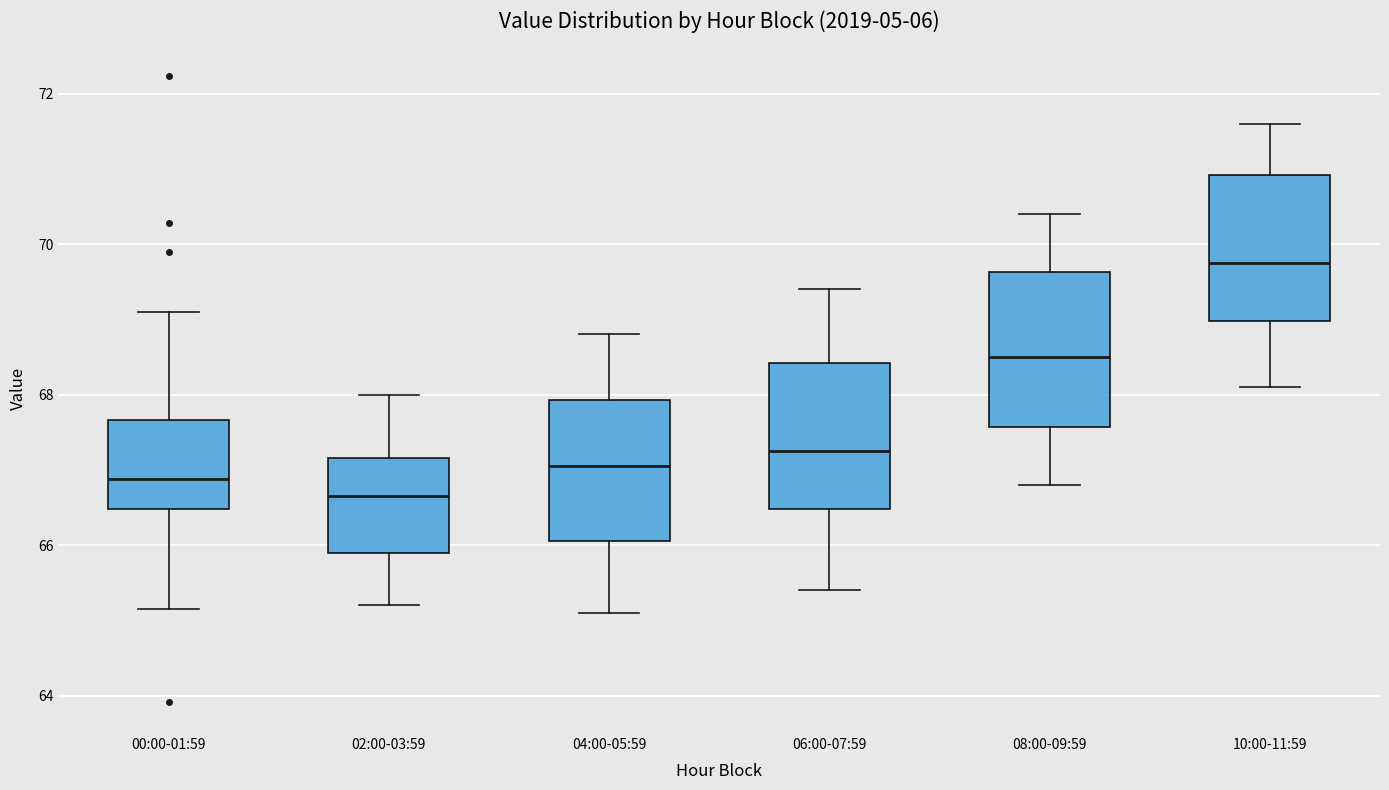

Reading left to right, read every box against the y-axis: the position of its median line, the range the box covers, and the ends of its whiskers. The values are not printed on the chart, so give them approximately, as read against the axis.

00:00-01:59: median 66.8, box 66.4 to 67.6, whiskers 65.2 to 69.2
02:00-03:59: median 66.6, box 66.0 to 67.2, whiskers 65.2 to 68.0
04:00-05:59: median 67.0, box 66.0 to 68.0, whiskers 65.2 to 68.8
06:00-07:59: median 67.2, box 66.4 to 68.4, whiskers 65.4 to 69.4
08:00-09:59: median 68.6, box 67.6 to 69.6, whiskers 66.8 to 70.4
10:00-11:59: median 69.8, box 69.0 to 71.0, whiskers 68.2 to 71.6